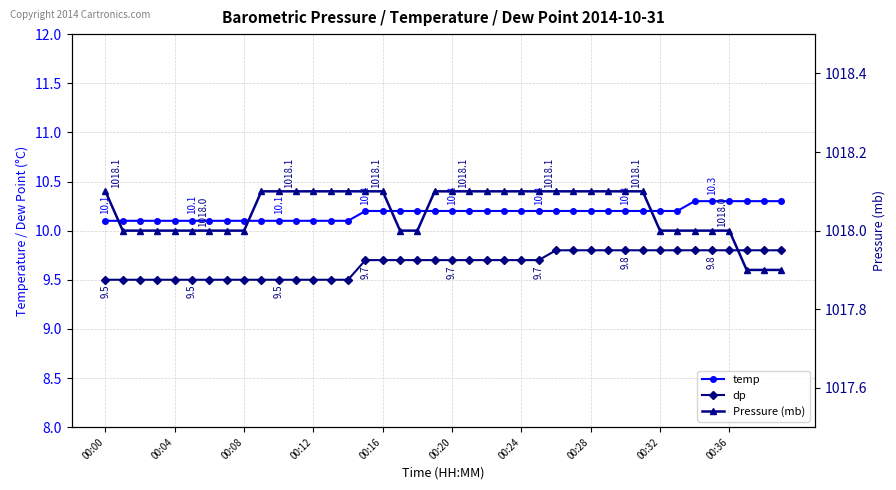

What is the highest value of the temp series?

10.3